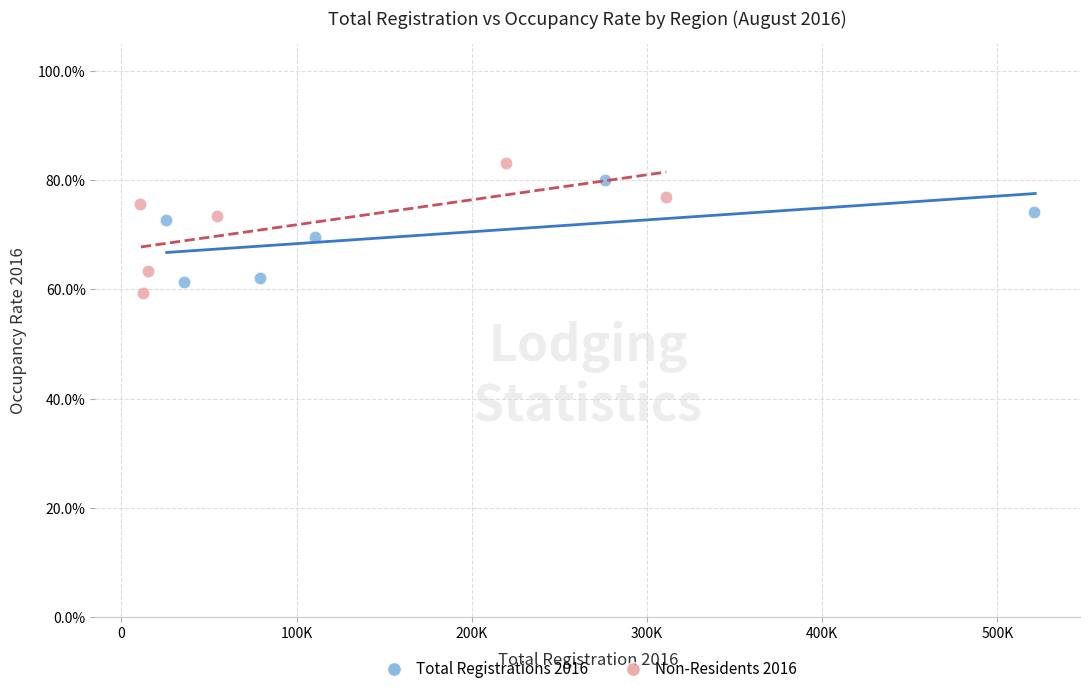

What are all the series names shown in the legend?

Total Registrations 2016, Non-Residents 2016